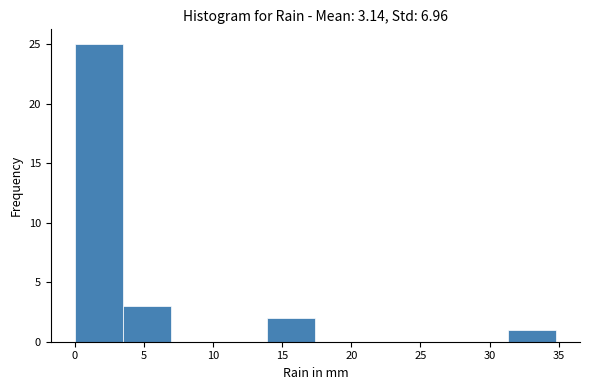

Reading left to right, transcribe this chart: for each bar, give the range it covers on the x-axis and its height. Neither the bar edges nor the heights are printed on the chart, so give them approximately, as read against the axes.

0.0 to 3.5: 25
3.5 to 7.0: 3
7.0 to 10.5: 0
10.5 to 14.0: 0
14.0 to 17.5: 2
17.5 to 21.0: 0
21.0 to 24.5: 0
24.5 to 28.0: 0
28.0 to 31.5: 0
31.5 to 35.0: 1